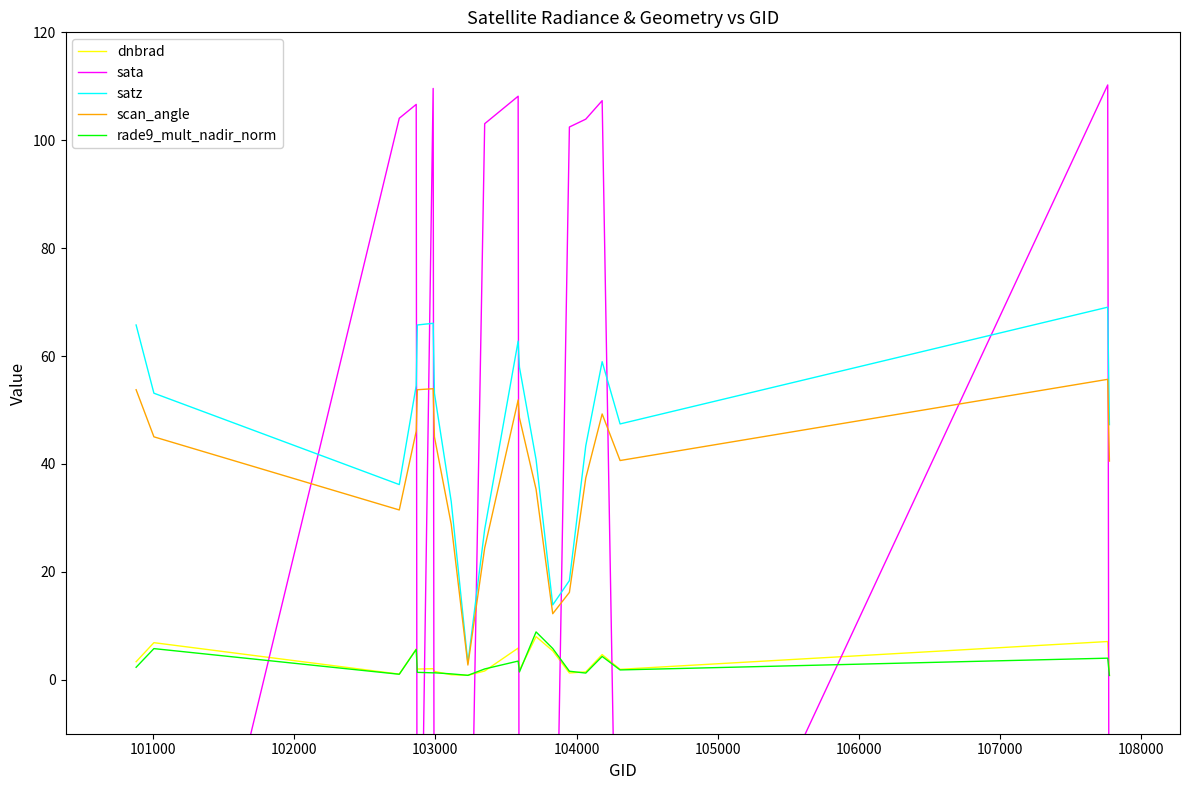

Is this an area chart (filled region under the line)?

No